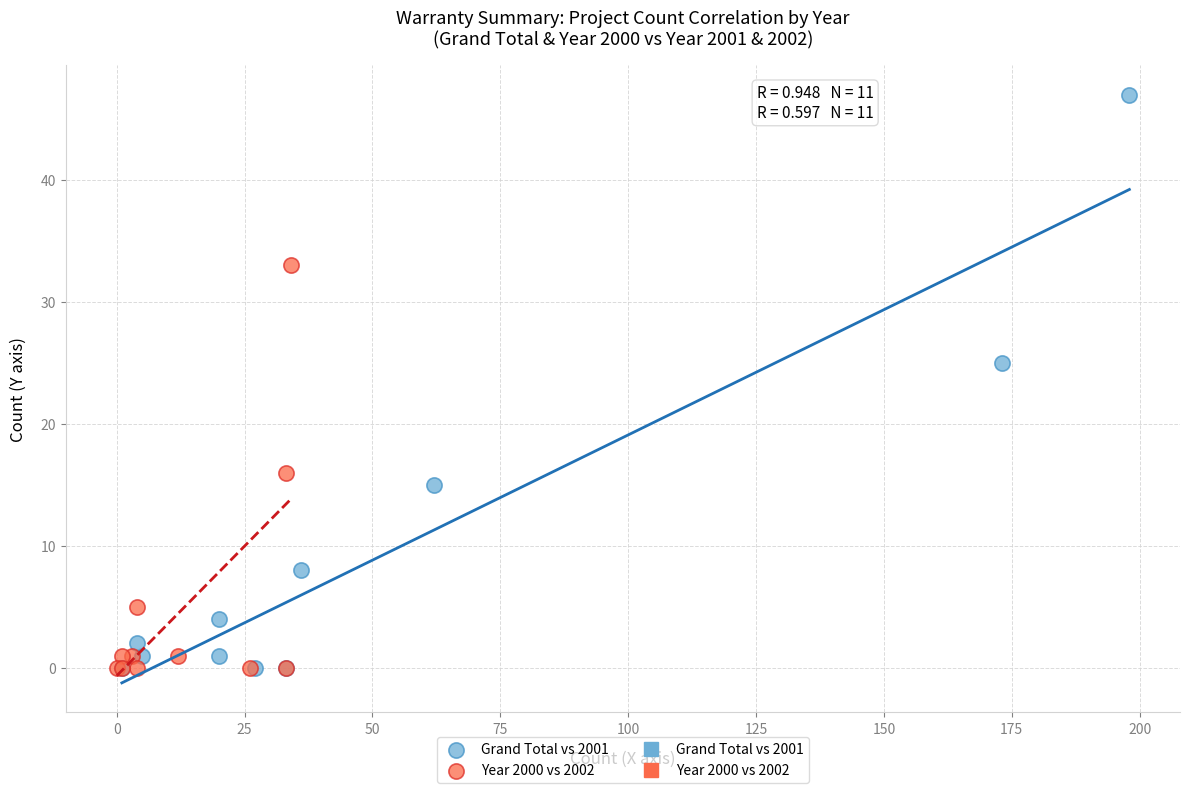

Which series has the largest Y range (max minus min)?

Grand Total vs 2001